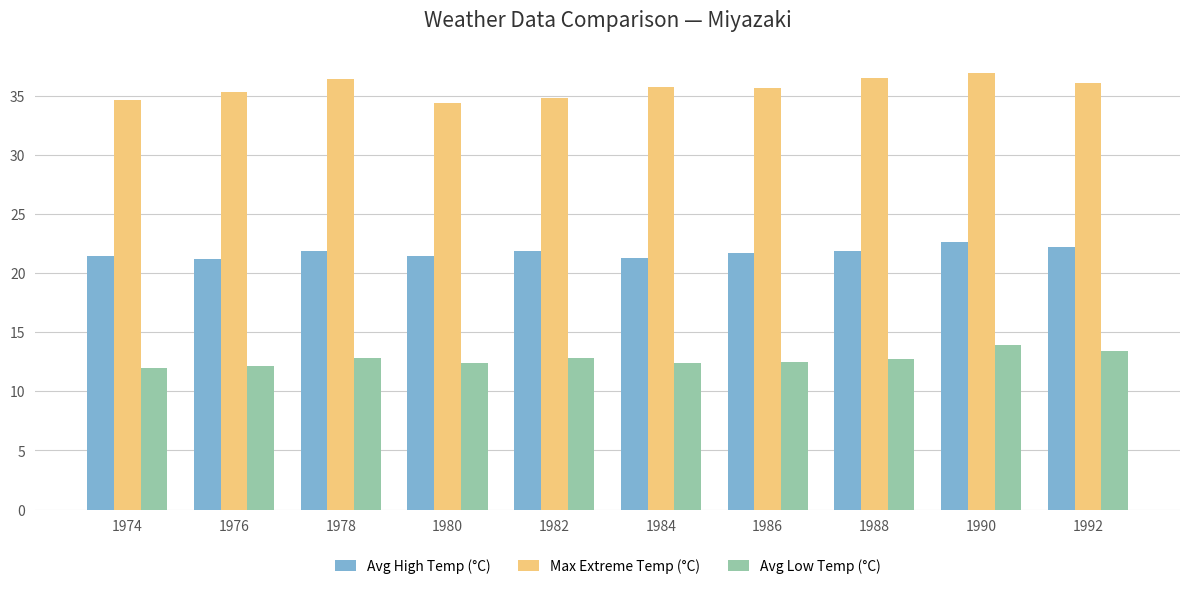

The value of Max Extreme Temp (°C) at 1992 is 36.1. True or false?

True